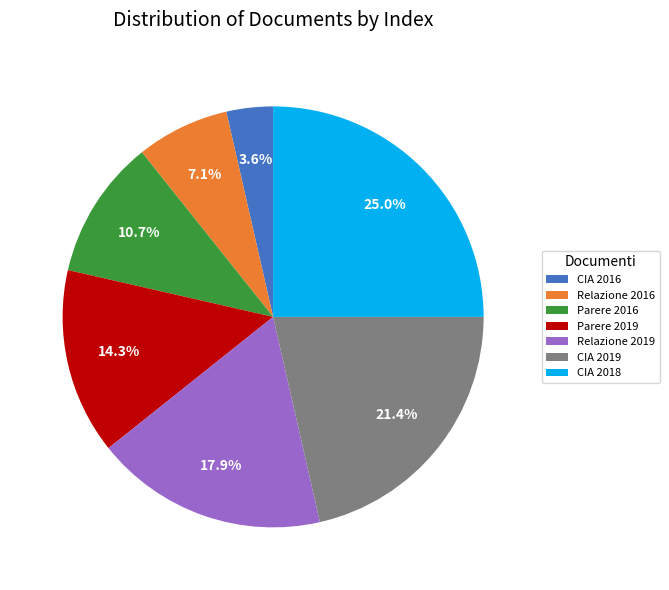

Rank the categories by value from lowest to highest.

CIA 2016, Relazione 2016, Parere 2016, Parere 2019, Relazione 2019, CIA 2019, CIA 2018